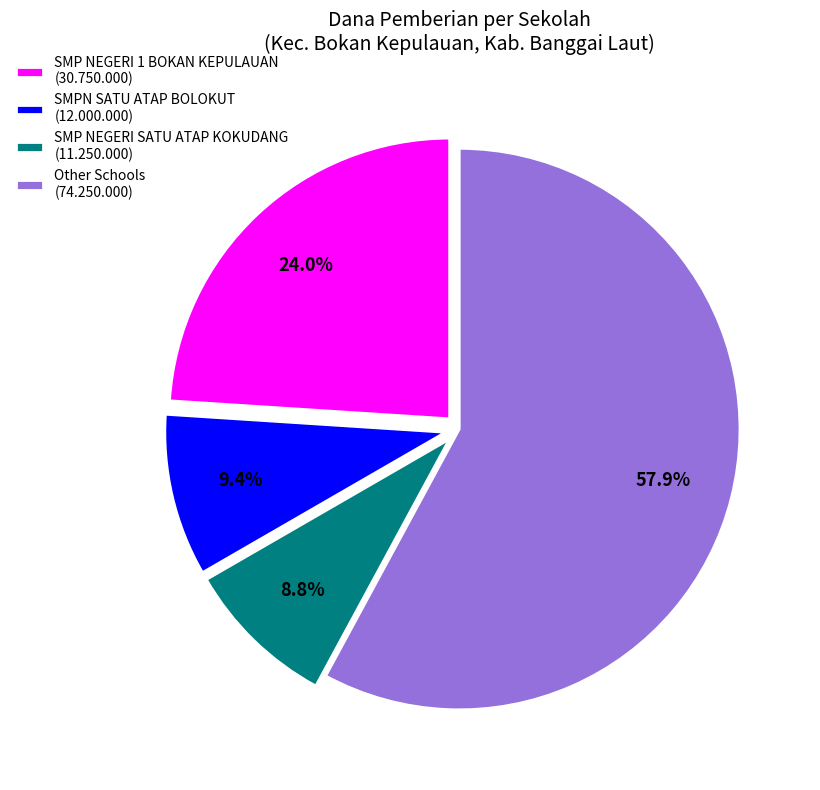

Does Other Schools (74.250.000) represent more than half of the total?

Yes